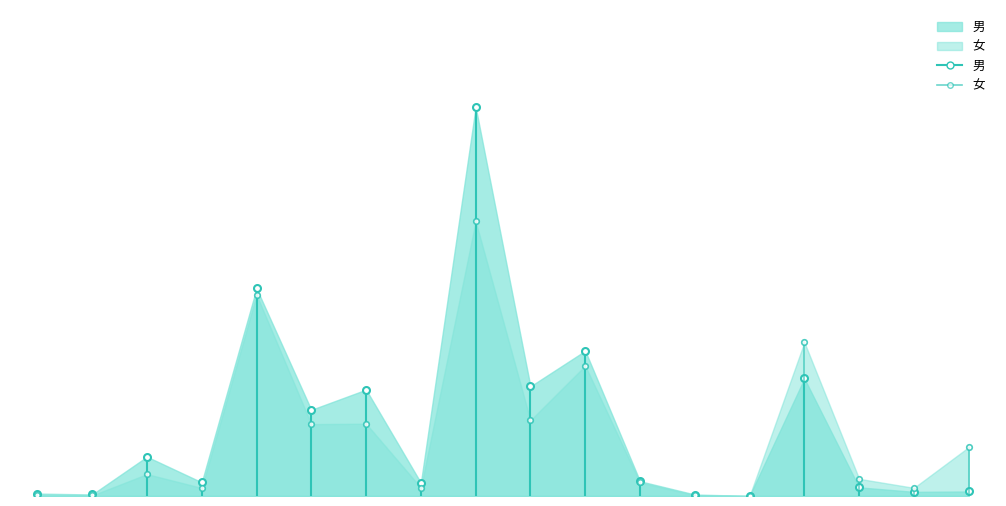

Count the number of categories in the chart.

18